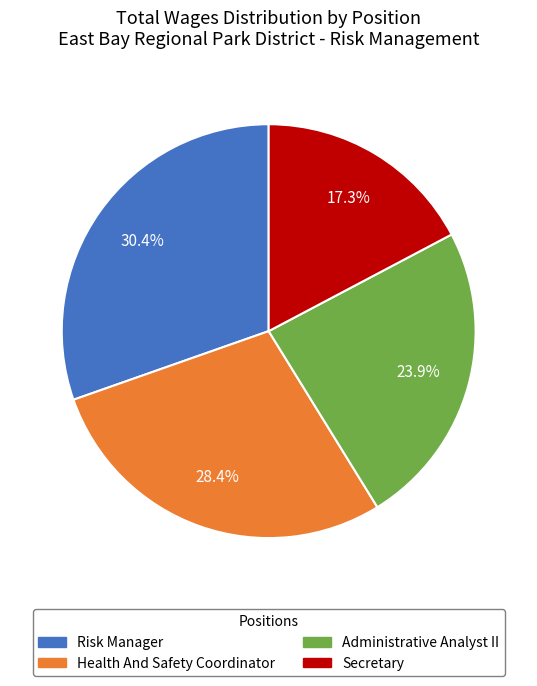

Is the sum of Administrative Analyst II and Risk Manager greater than half?

Yes